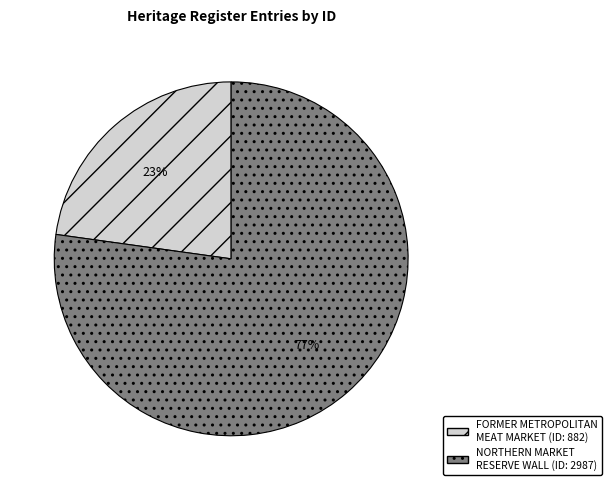

Combined, do FORMER METROPOLITAN MEAT MARKET and NORTHERN MARKET RESERVE WALL account for over 50%?

Yes